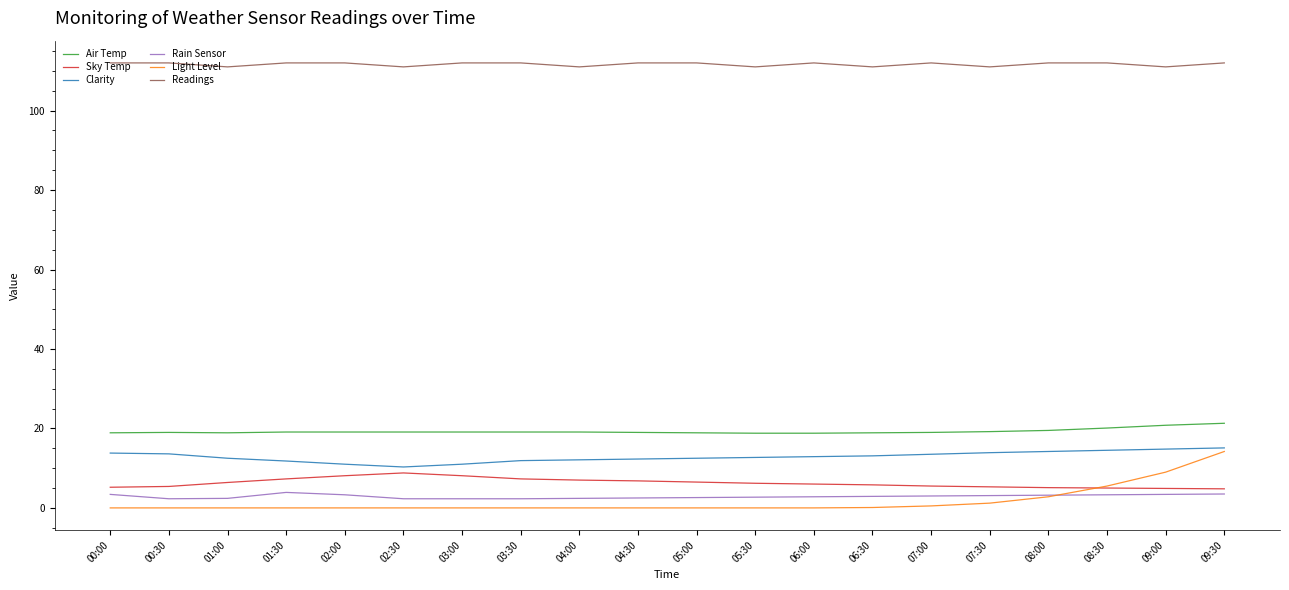

True or false: Sky Temp and Air Temp cross at least once.

False